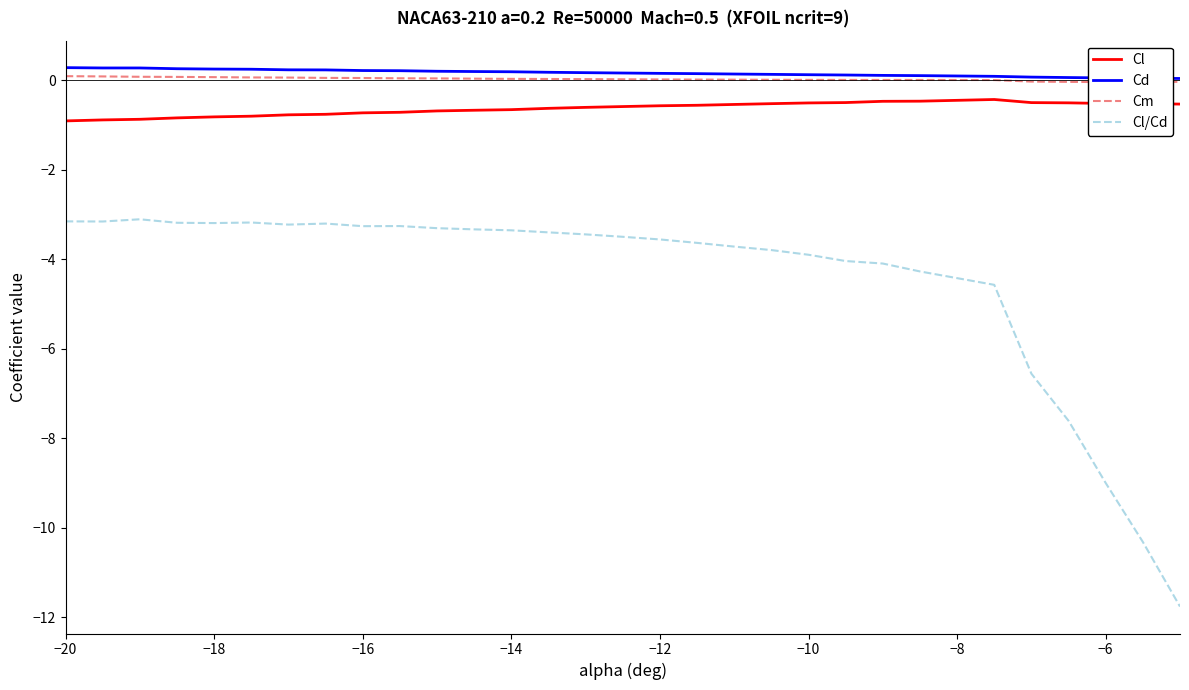

How many lines are shown in the chart?

4